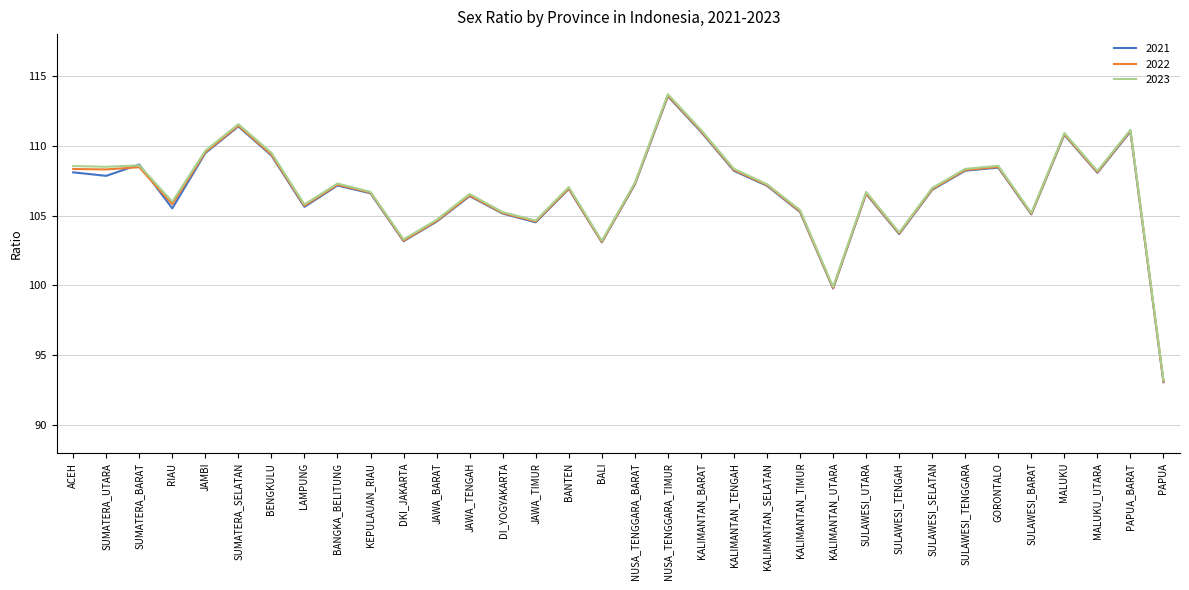

What position from the left is SUMATERA_BARAT?

3